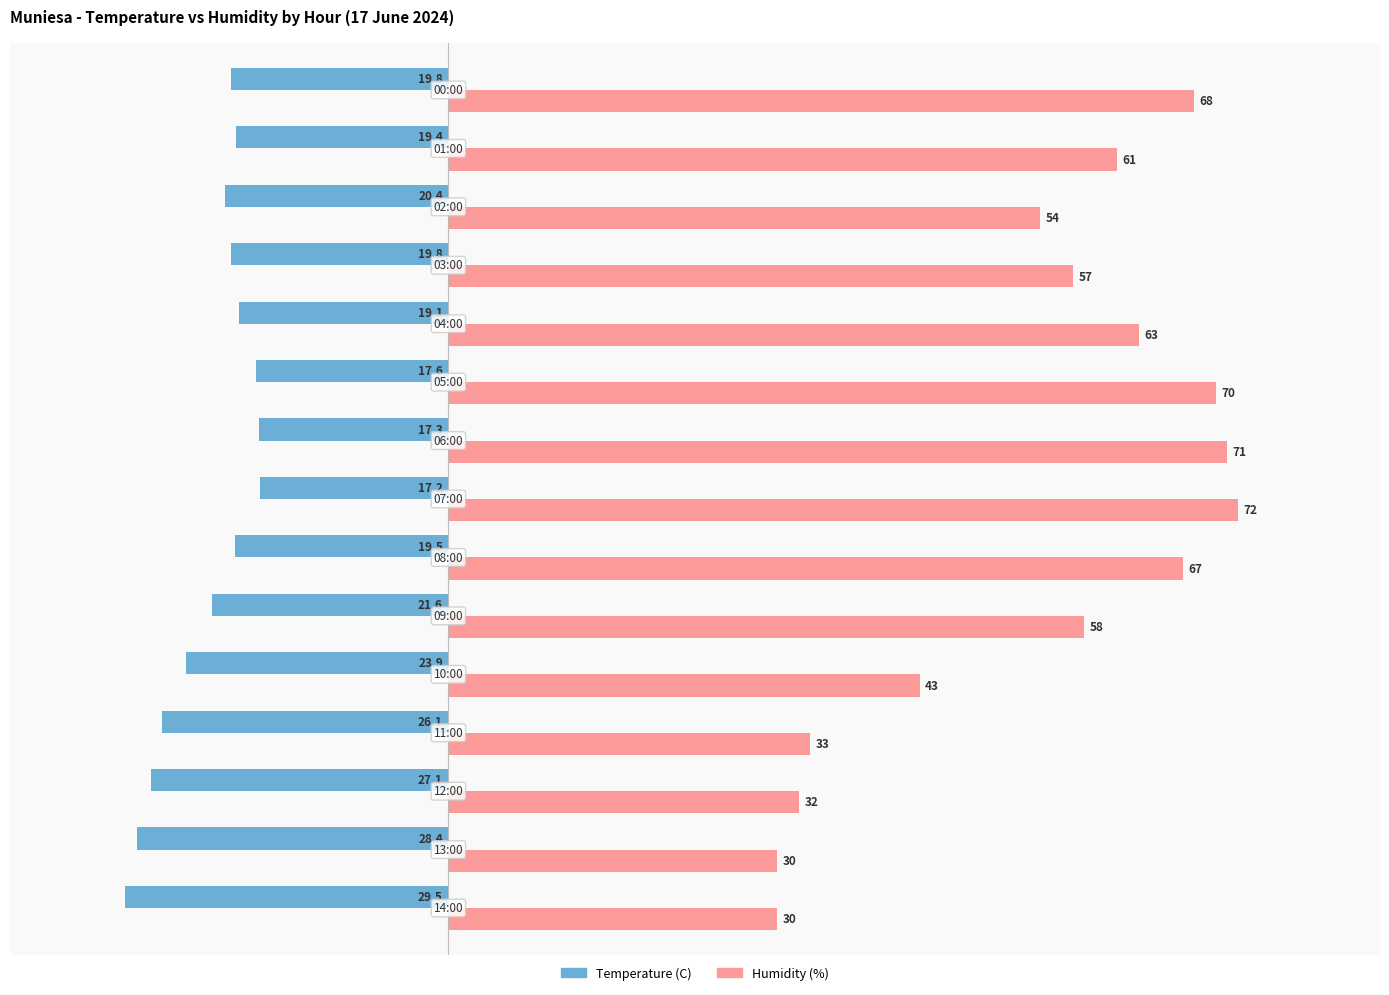

Which series has the largest total across all categories?

Humidity (%)